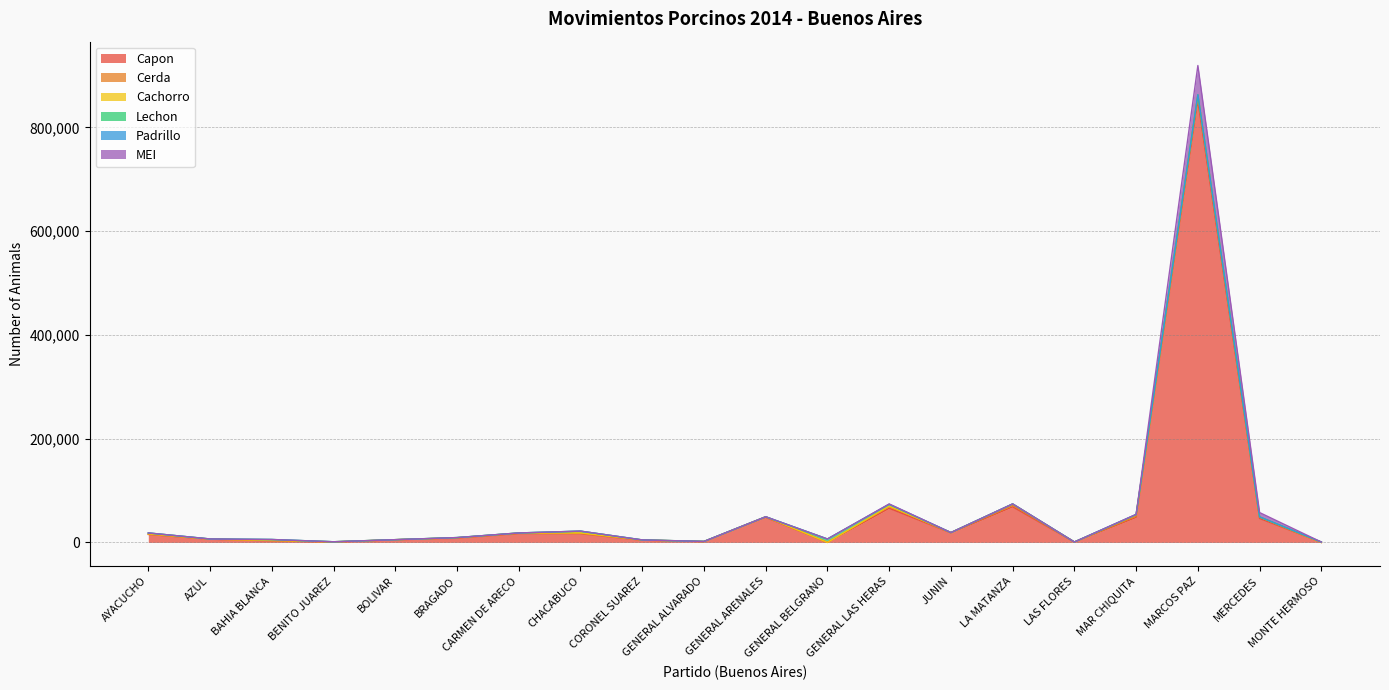

What is the sum of all Lechon values?

18805